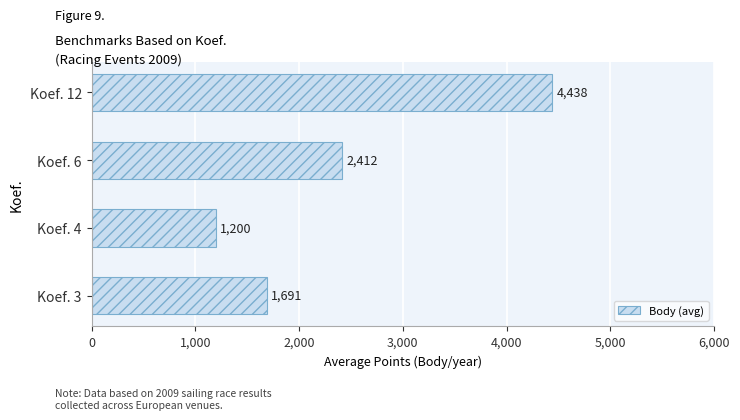

What is the smallest value displayed?

1200